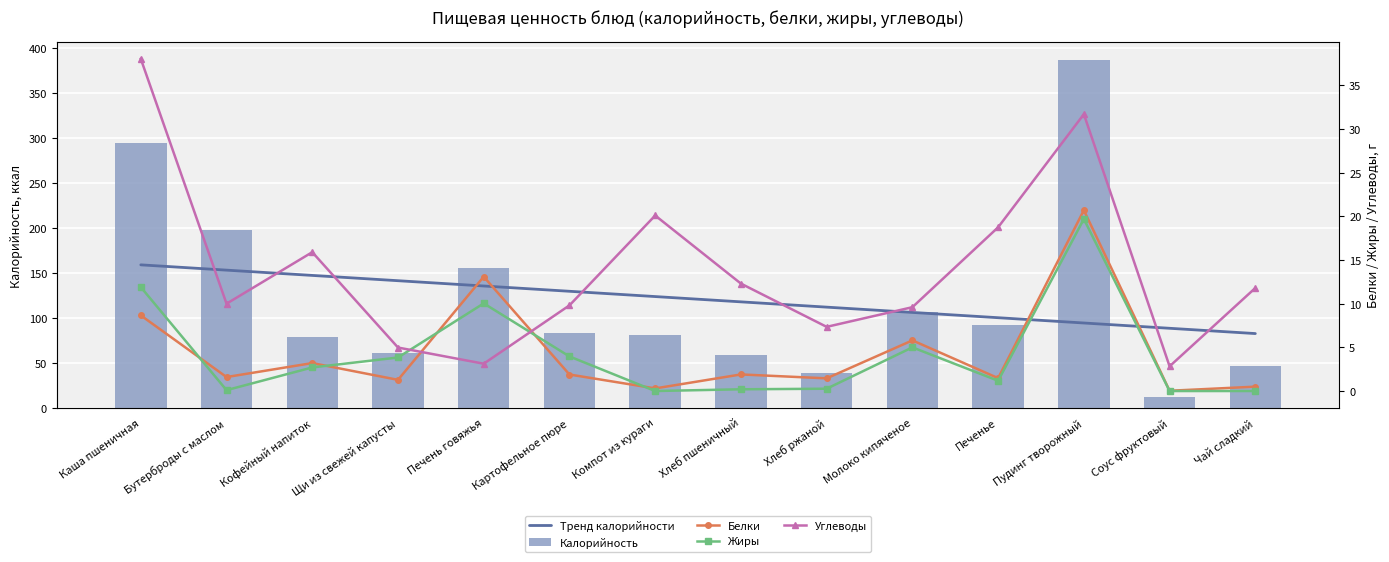

Which series has the widest spread of values?

Калорийность